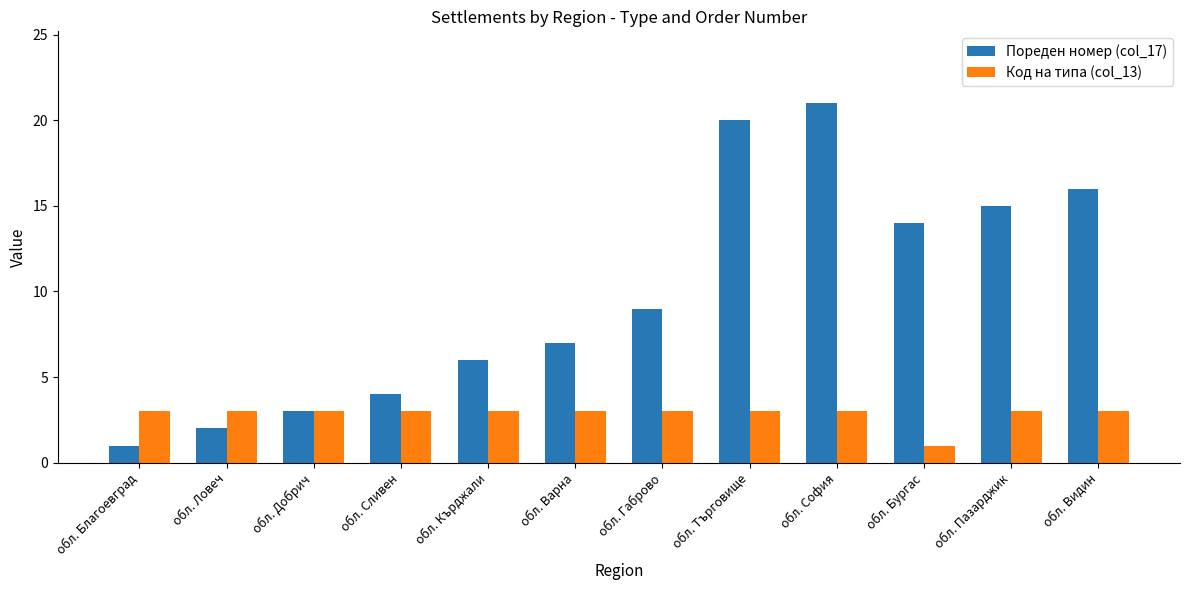

Rank the series by their average value, from lowest to highest.

Код на типа (col_13), Пореден номер (col_17)